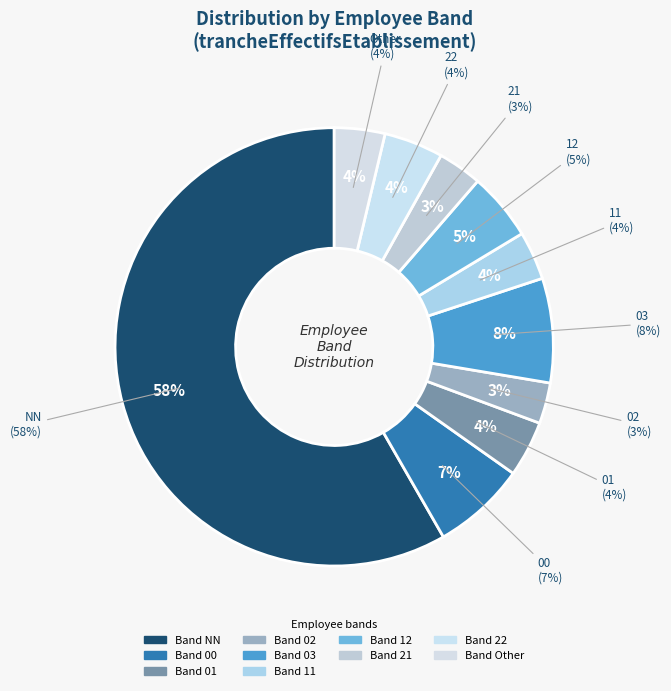

True or false: 00 accounts for 7% of the total.

True